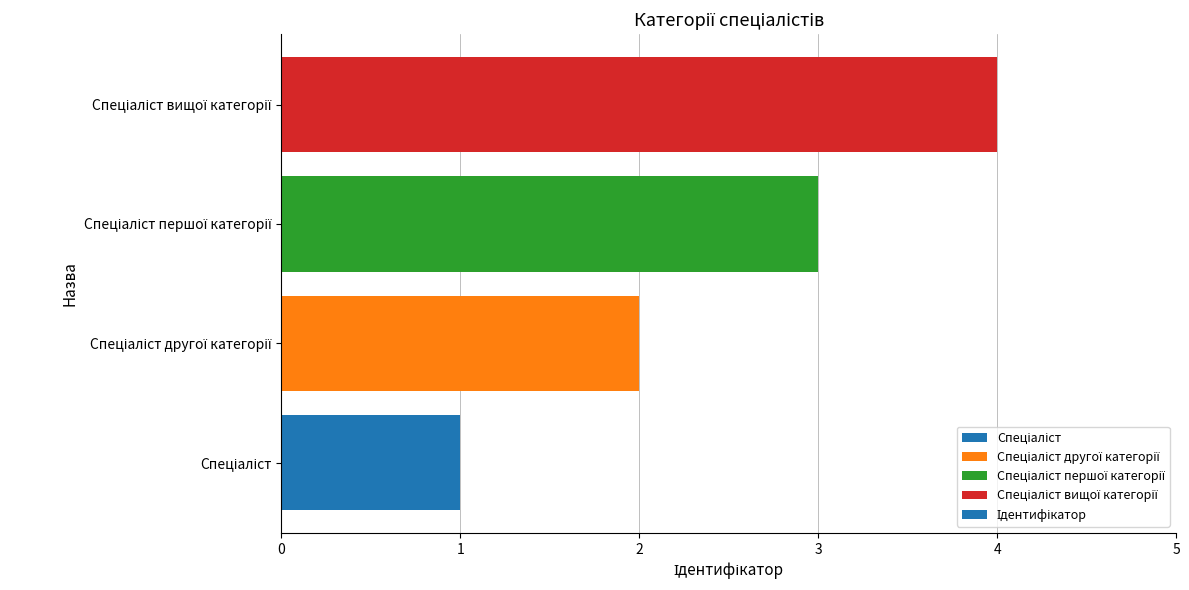

What is the sum of all values?

10